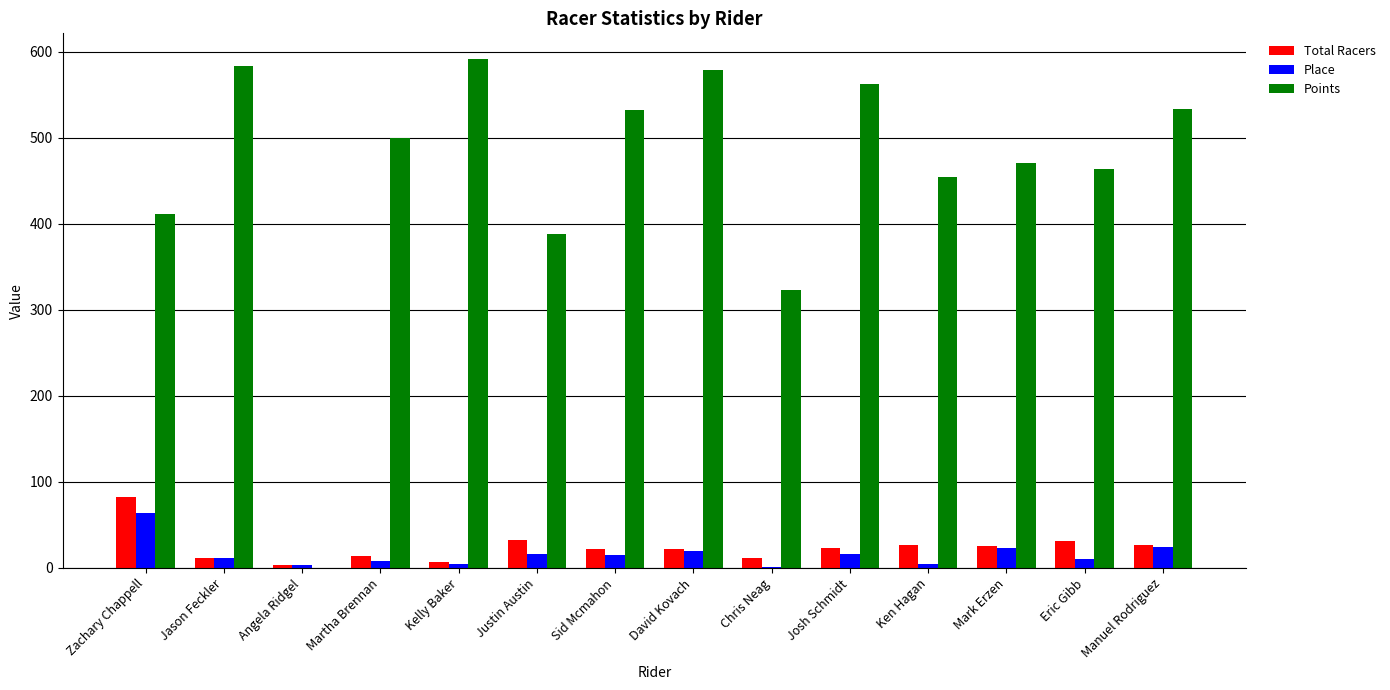

At which label is Points closest to 296?

Chris Neag